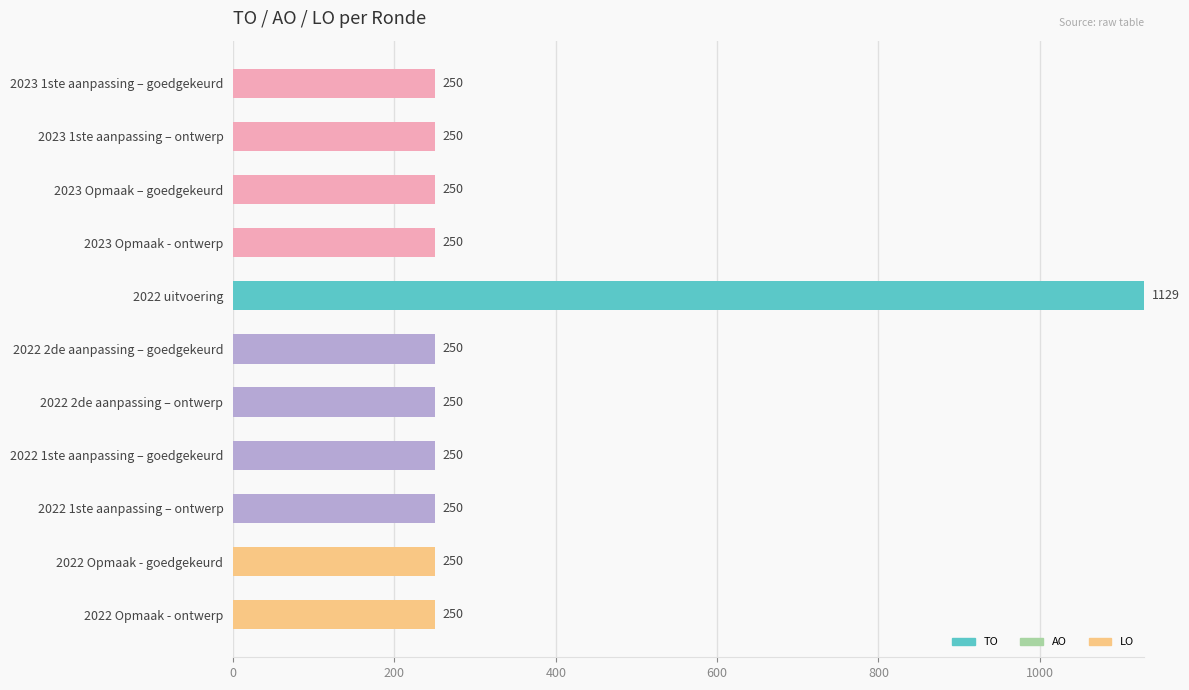

What is the smallest value displayed?

250